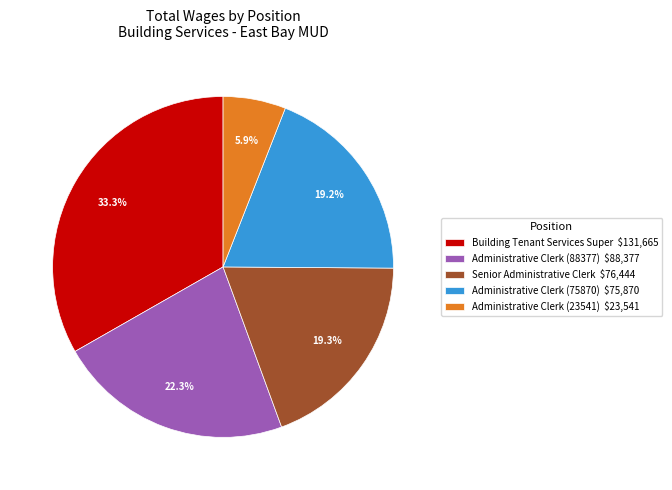

To the nearest percent, what is the average slice percentage?

20%